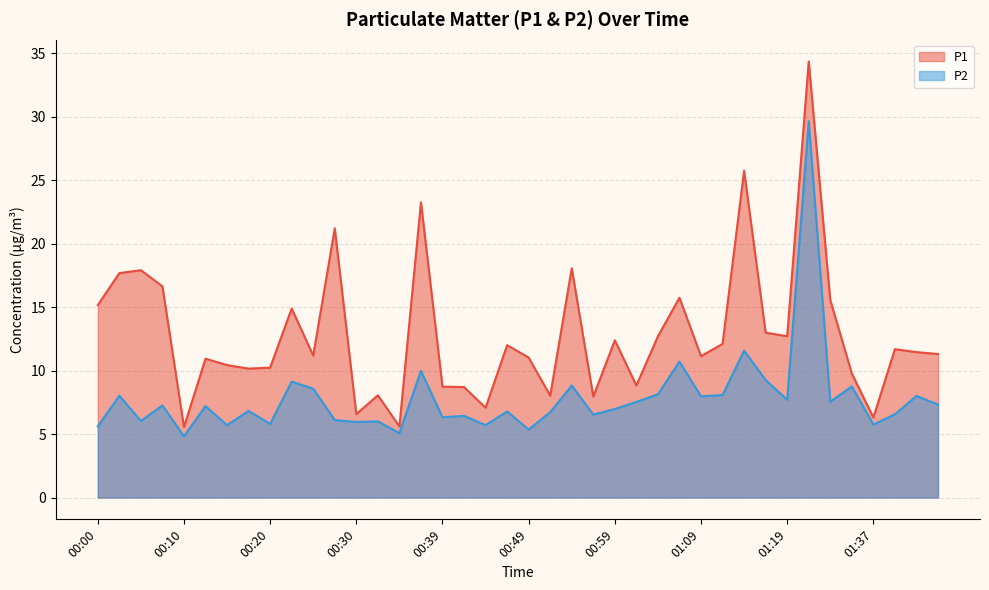

Reading left to right, extract all data points from this chart.

P1: 15.2	17.7	17.9	16.6	5.5	10.9	10.4	10.2	10.2	14.9	11.2	21.2	6.6	8.1	5.6	23.2	8.7	8.7	7.1	12.0	11.0	8.0	18.1	8.0	12.4	8.8	12.7	15.7	11.1	12.1	25.7	13.0	12.7	34.3	15.6	9.8	6.3	11.7	11.4	11.3
P2: 5.6	8.0	6.0	7.2	4.8	7.2	5.7	6.8	5.8	9.1	8.6	6.1	6.0	6.0	5.1	10.0	6.3	6.4	5.7	6.8	5.3	6.7	8.8	6.5	7.0	7.5	8.1	10.7	8.0	8.1	11.6	9.2	7.7	29.6	7.5	8.8	5.8	6.5	8.0	7.3